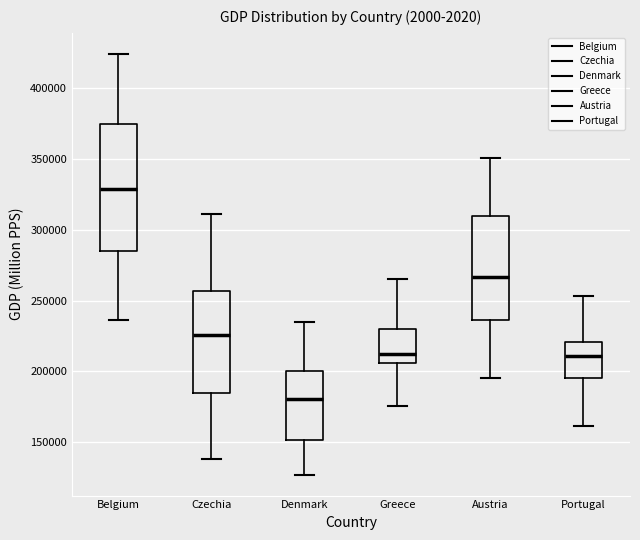

Reading left to right, transcribe this box plot: for each box, give where its median line is, the range the box spans, and where its two whiskers end, as read against the y-axis. The values are not printed on the chart, so give them approximately, as read against the axis.

Belgium: median 330000, box 285000 to 375000, whiskers 235000 to 425000
Czechia: median 225000, box 185000 to 255000, whiskers 140000 to 310000
Denmark: median 180000, box 150000 to 200000, whiskers 125000 to 235000
Greece: median 215000, box 205000 to 230000, whiskers 175000 to 265000
Austria: median 265000, box 235000 to 310000, whiskers 195000 to 350000
Portugal: median 210000, box 195000 to 220000, whiskers 160000 to 255000